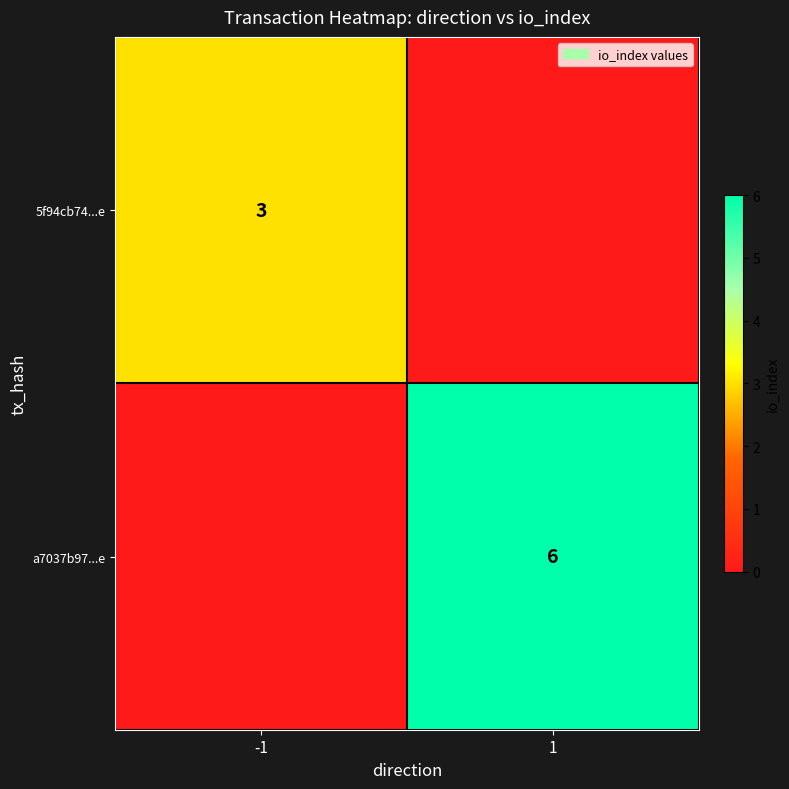

Between 1 and -1, which is larger?

-1